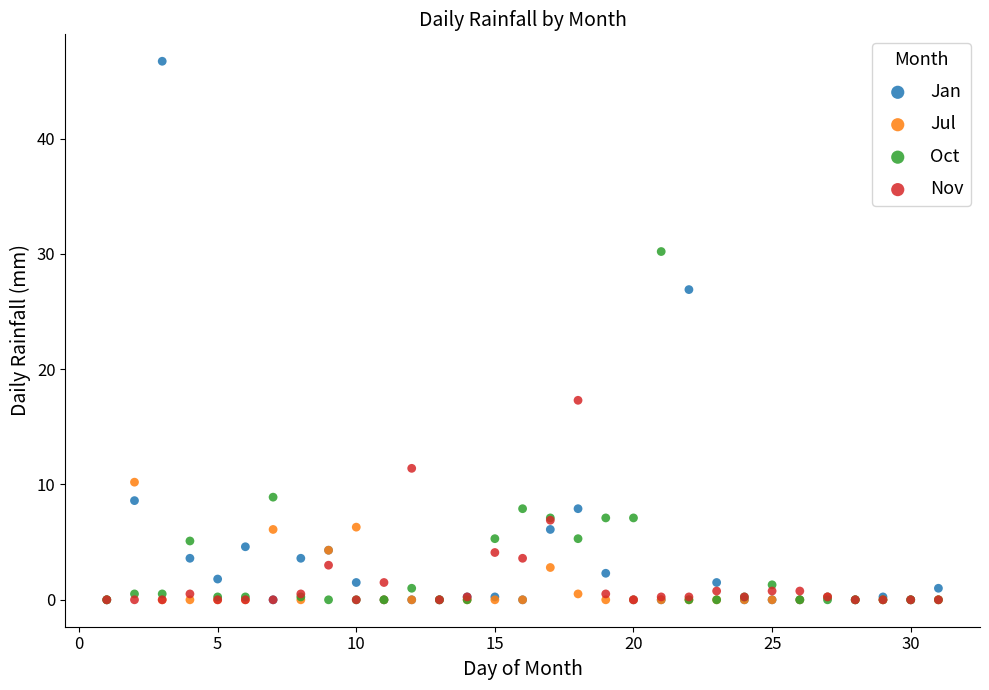

Across all series, what Y value is closest to 23?

26.9